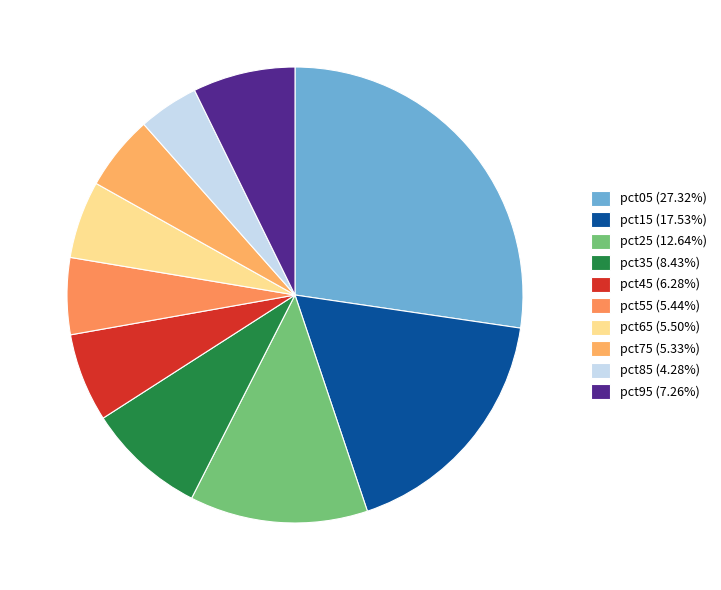

How many segments does this pie chart have?

10